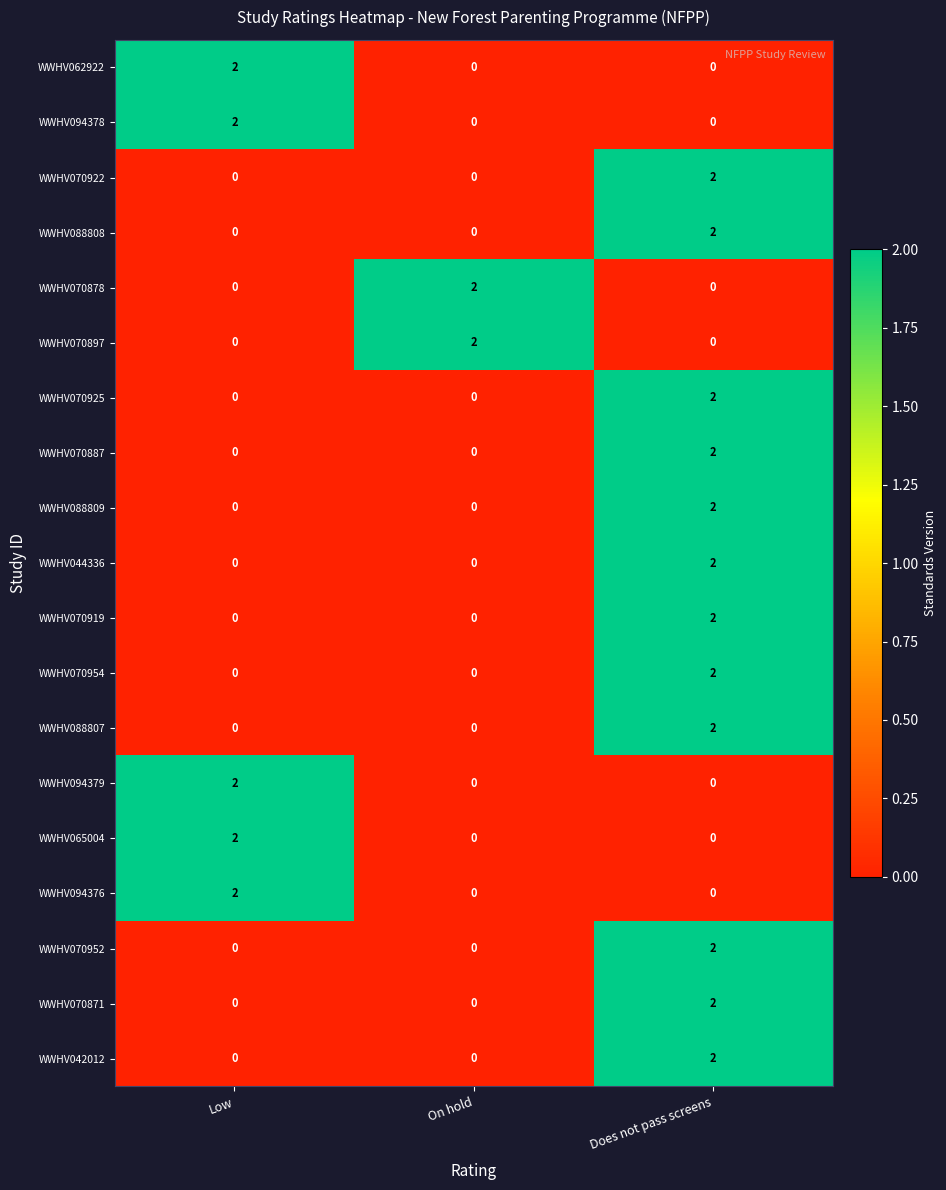

At how many categories does at least one series exceed 0?

3